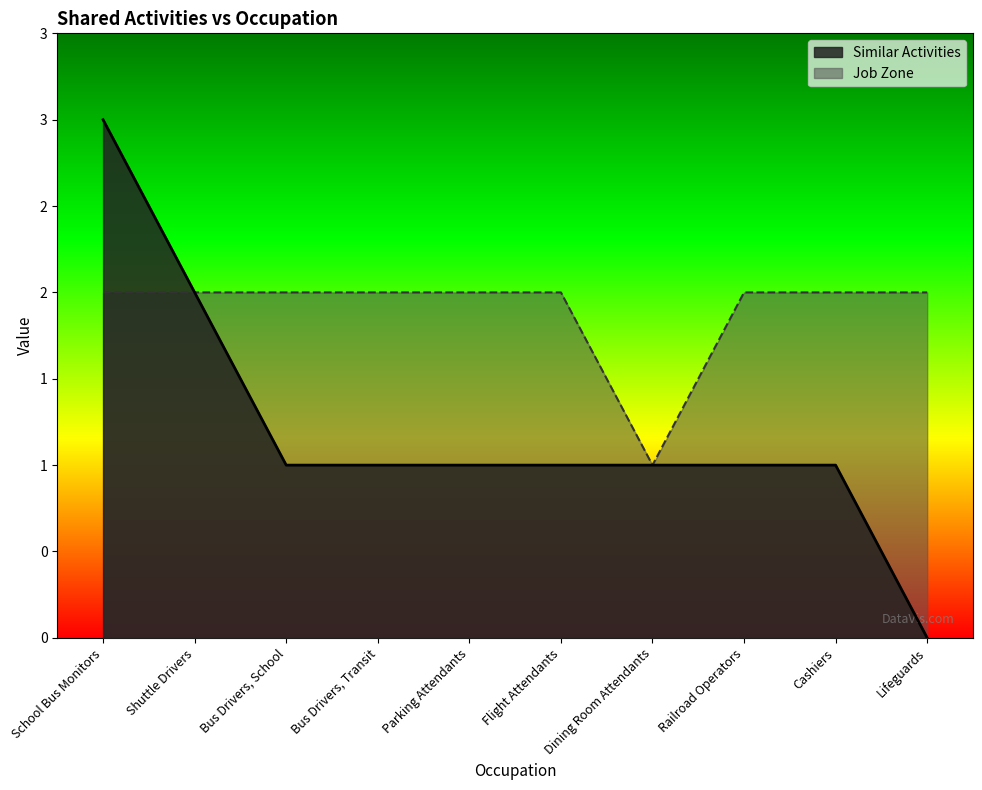

What is the sum of the Job Zone values at Cashiers and Railroad Operators?

4